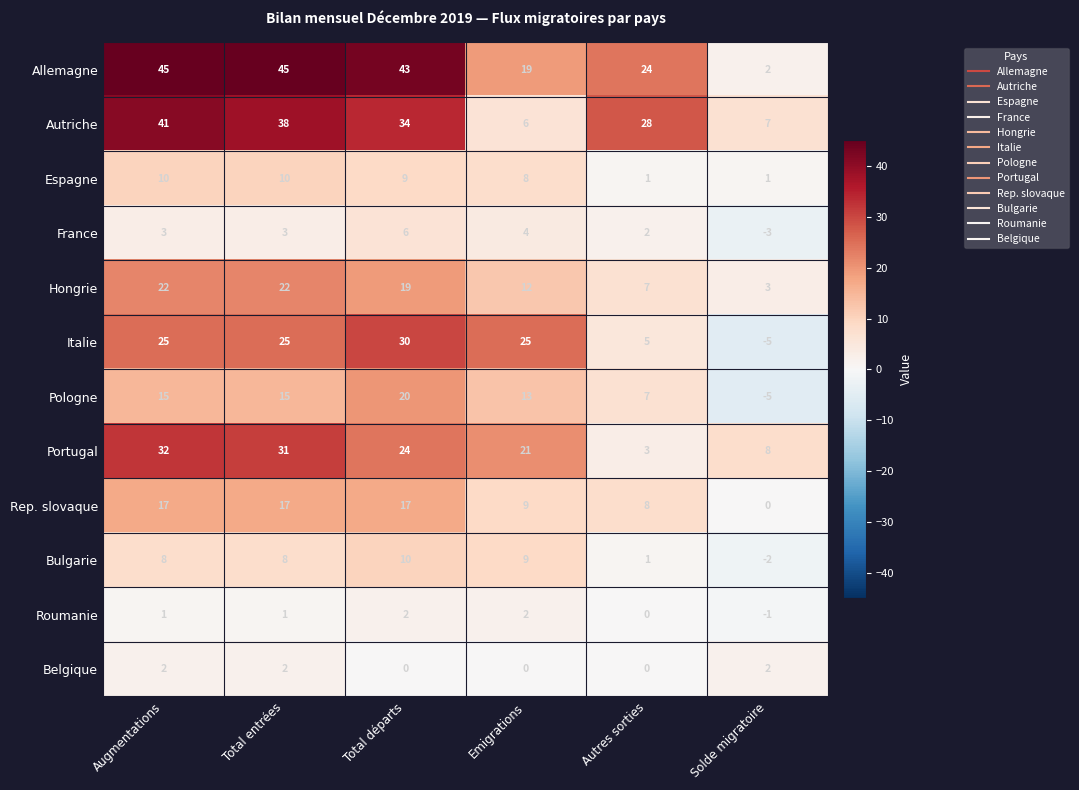

True or false: Rep. slovaque has a value of 13 at Emigrations.

False